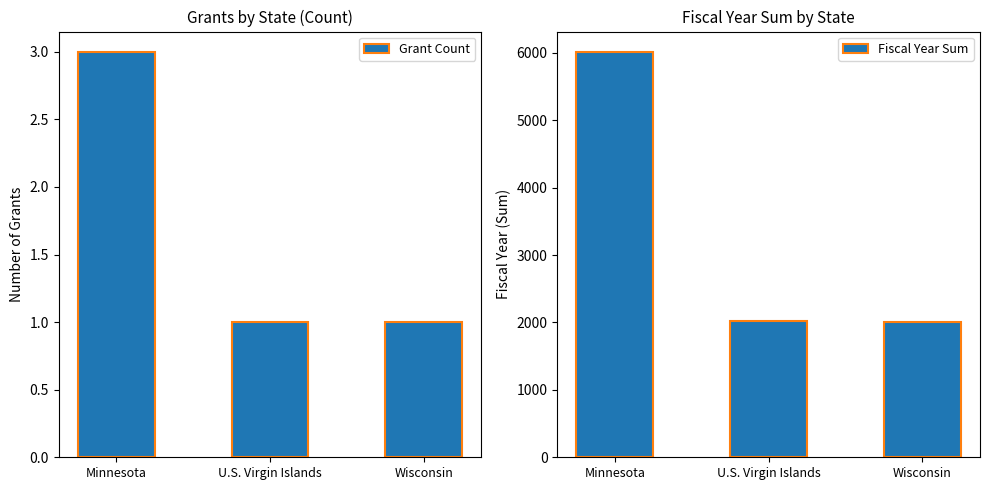

Are the bars grouped side by side (vs. stacked)?

Yes